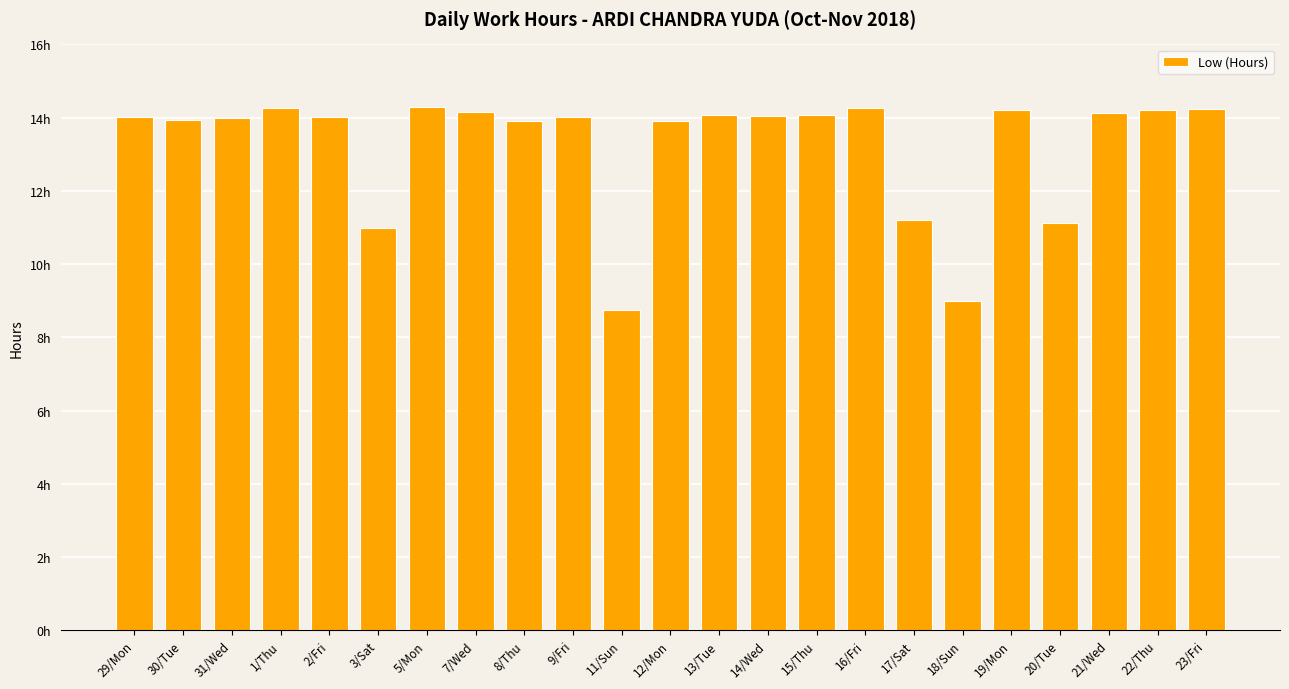

What is the change in value from 13/Tue to 21/Wed?

+0.1